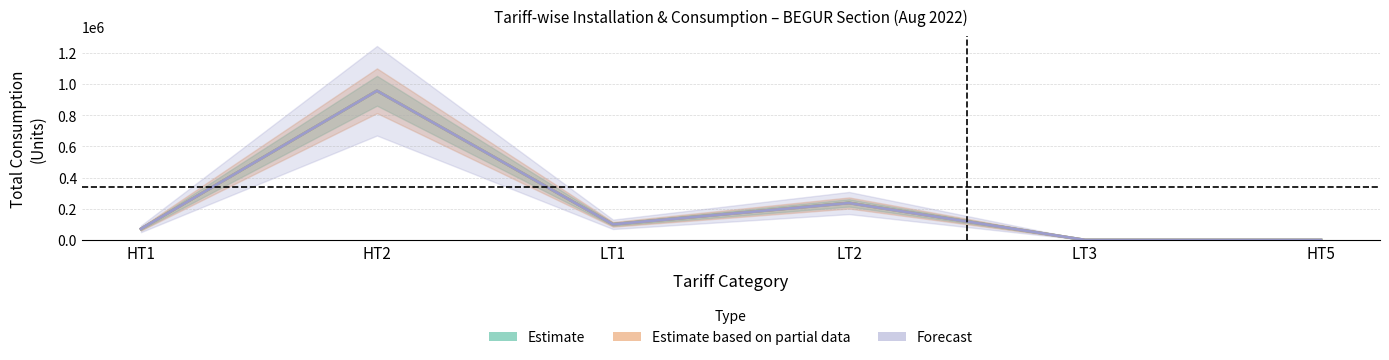

Reading left to right, transcribe all the data shown in this chart.

Estimate: HT1=71457	HT2=957330	LT1=100507	LT2=237911	LT3=0	HT5=0
Estimate based on partial data: HT1=71457	HT2=957330	LT1=100456	LT2=237317	LT3=0	HT5=0
Forecast: HT1=71457	HT2=957330	LT1=100456	LT2=237000	LT3=0	HT5=0